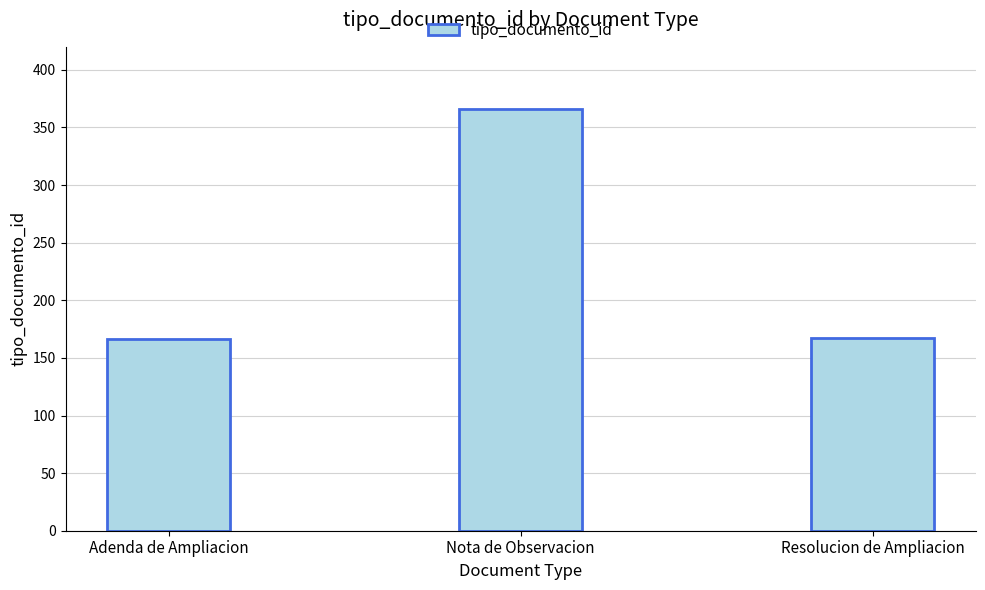

Are the bars grouped side by side (vs. stacked)?

No